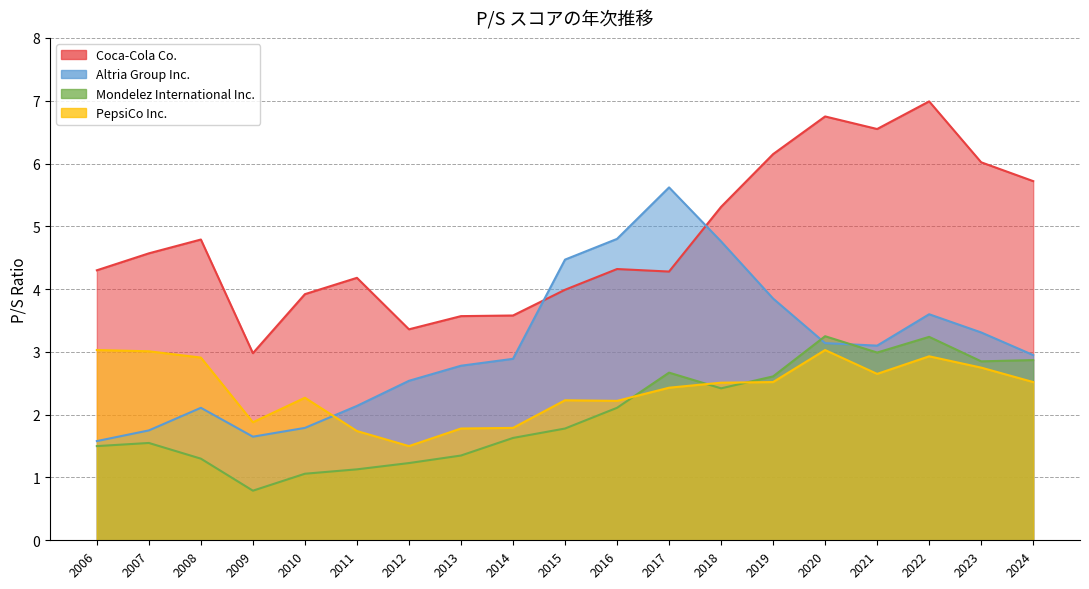

What is the total value across all series at 2013?

9.5